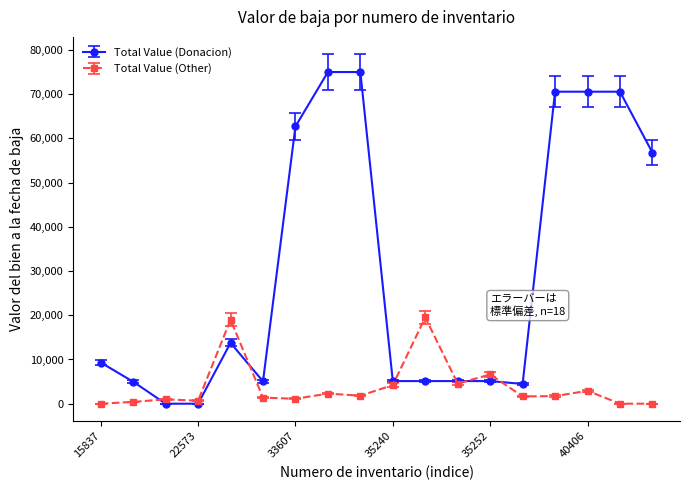

Rank the series by their maximum value, from highest to lowest.

Total Value (Donacion), Total Value (Other)